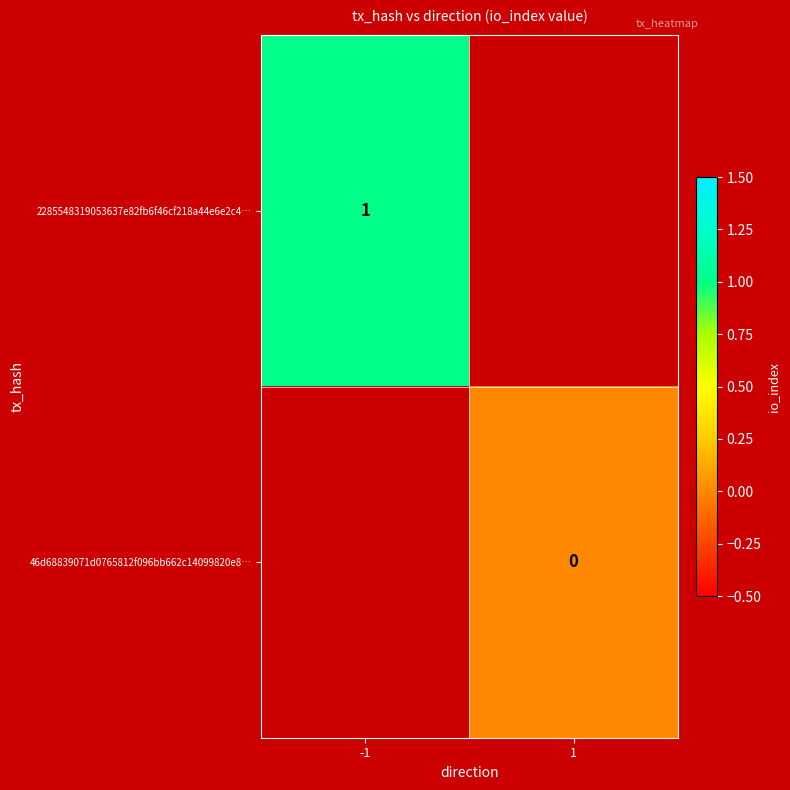

The value of 2285548319053637e82fb6f46cf218a44e6e2c4… at -1 is 0. True or false?

False